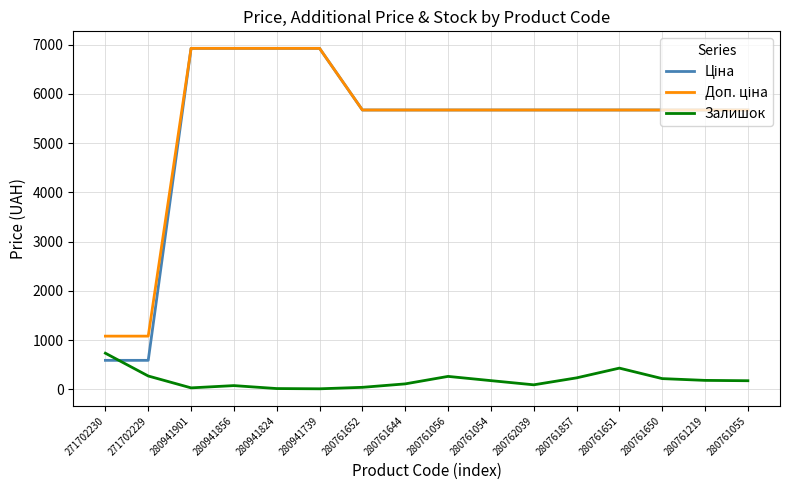

Is it true that Залишок equals 42.0 at 280761652?

True